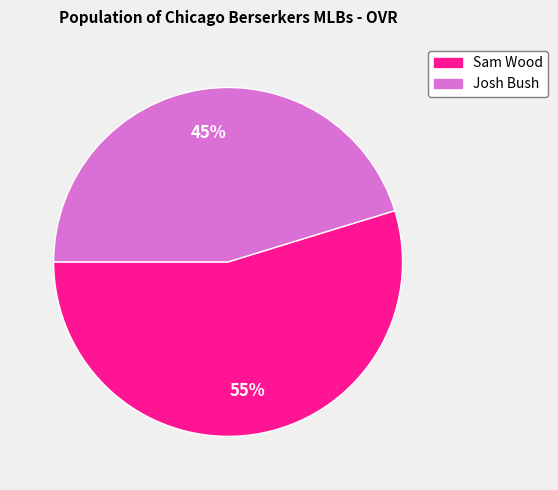

The Josh Bush slice represents 45% of the pie. True or false?

True